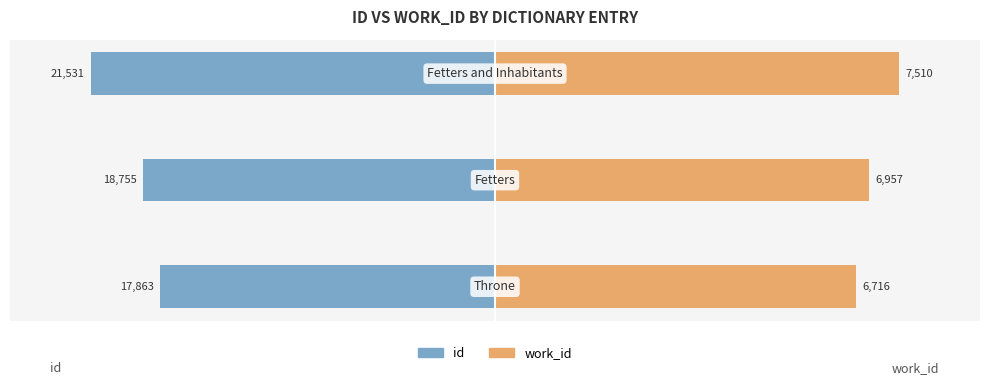

Count the number of data series in this chart.

2